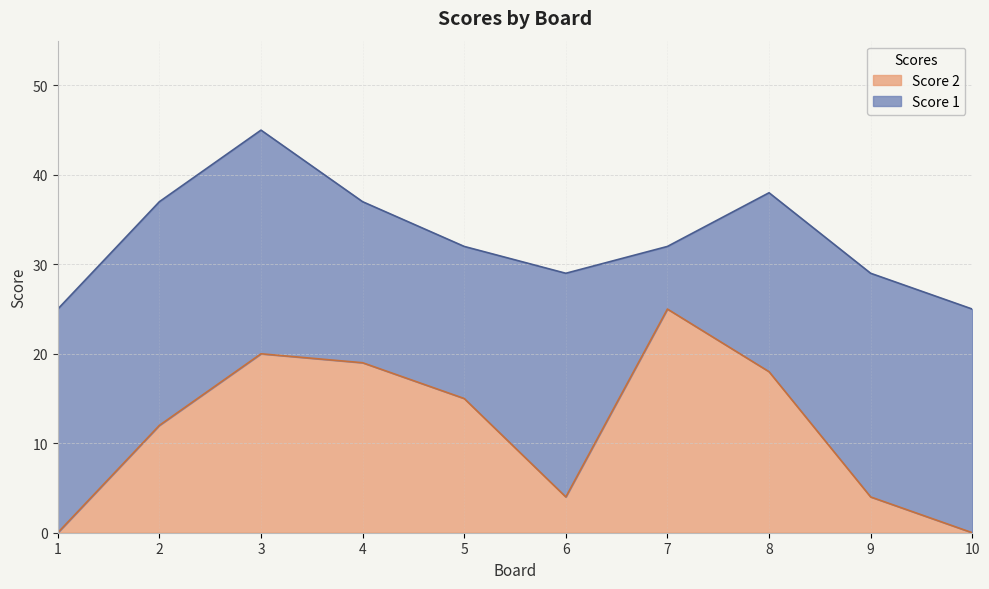

The value of Score 2 at 8 is 18. True or false?

True